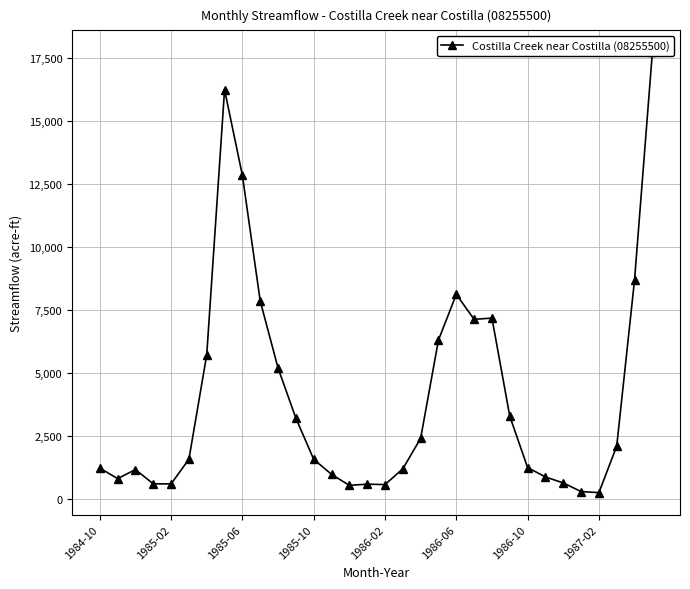

How many points are lower than both their immediate neighbors (excluding endpoints)?

6